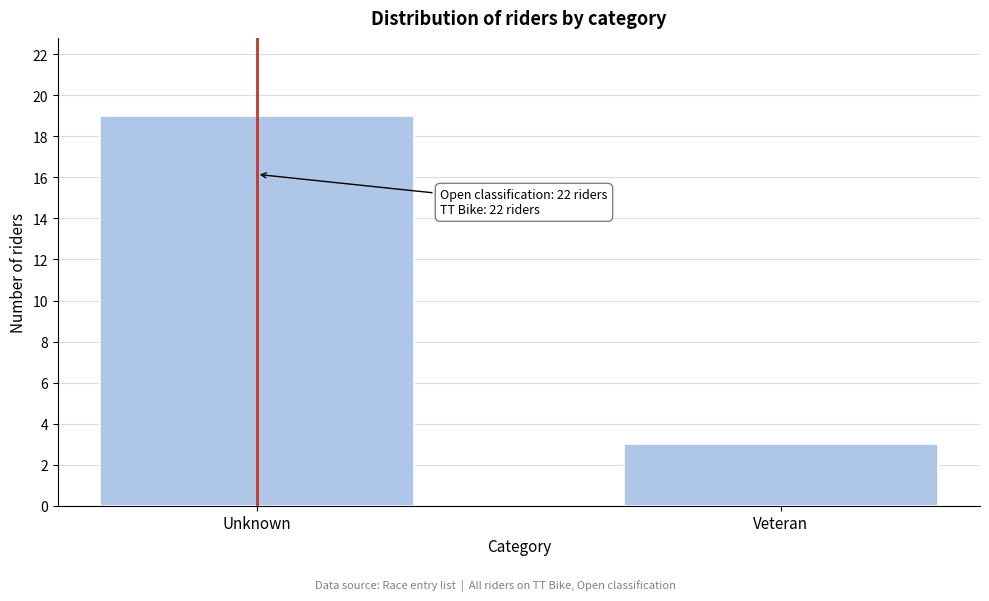

Reading left to right, list all the values displayed in this chart.

Unknown=19	Veteran=3